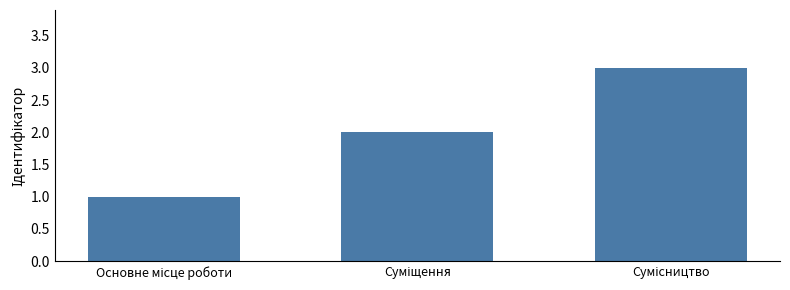

Reading right to left, transcribe all the data shown in this chart.

3	2	1